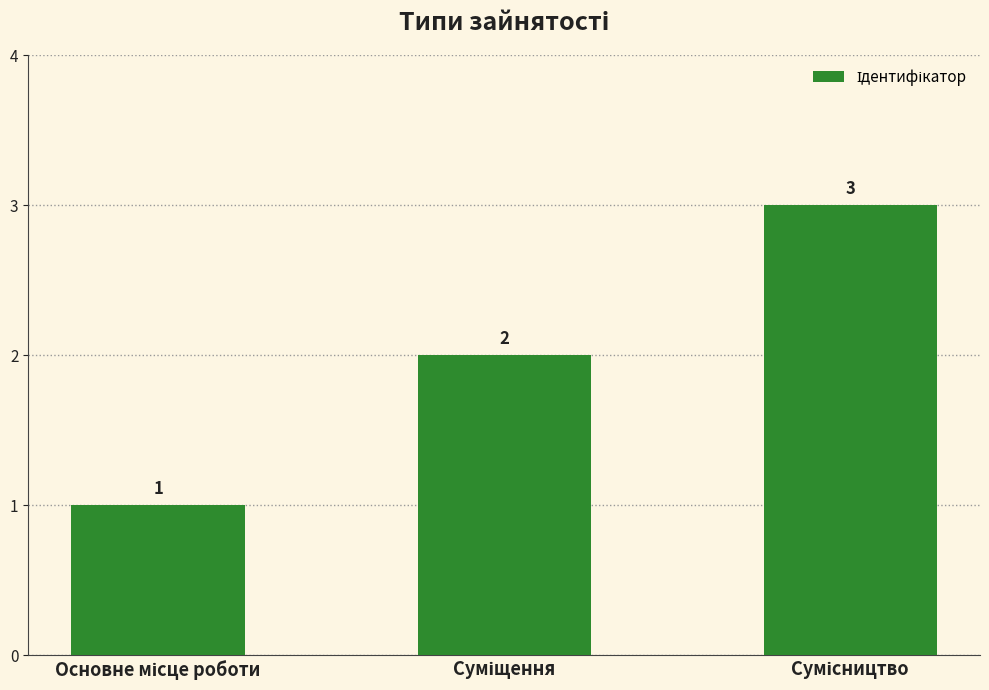

What is the maximum value shown in the chart?

3